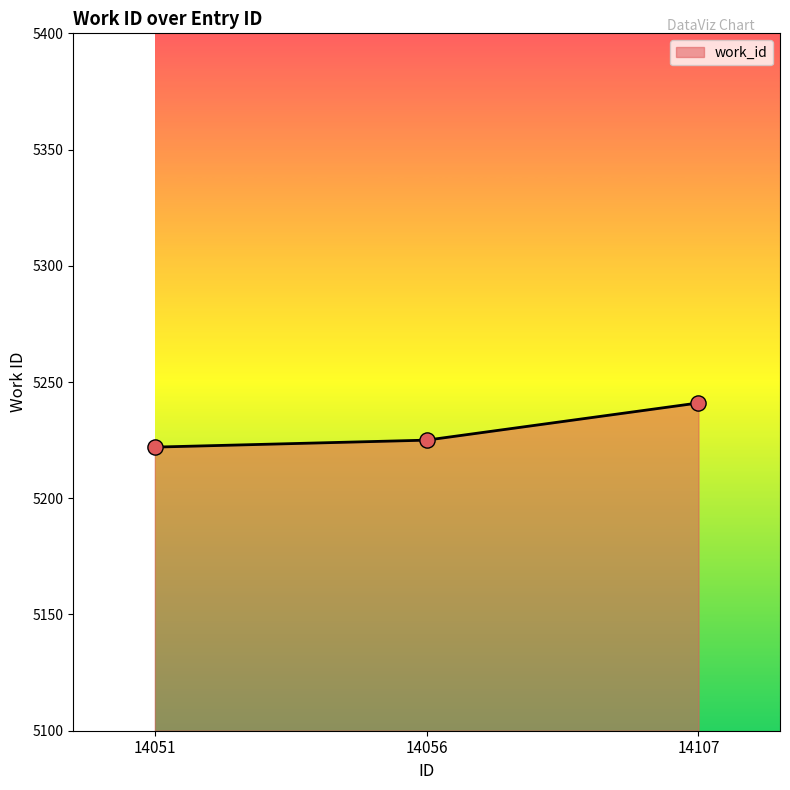

Between 14056 and 14107, which is larger?

14107